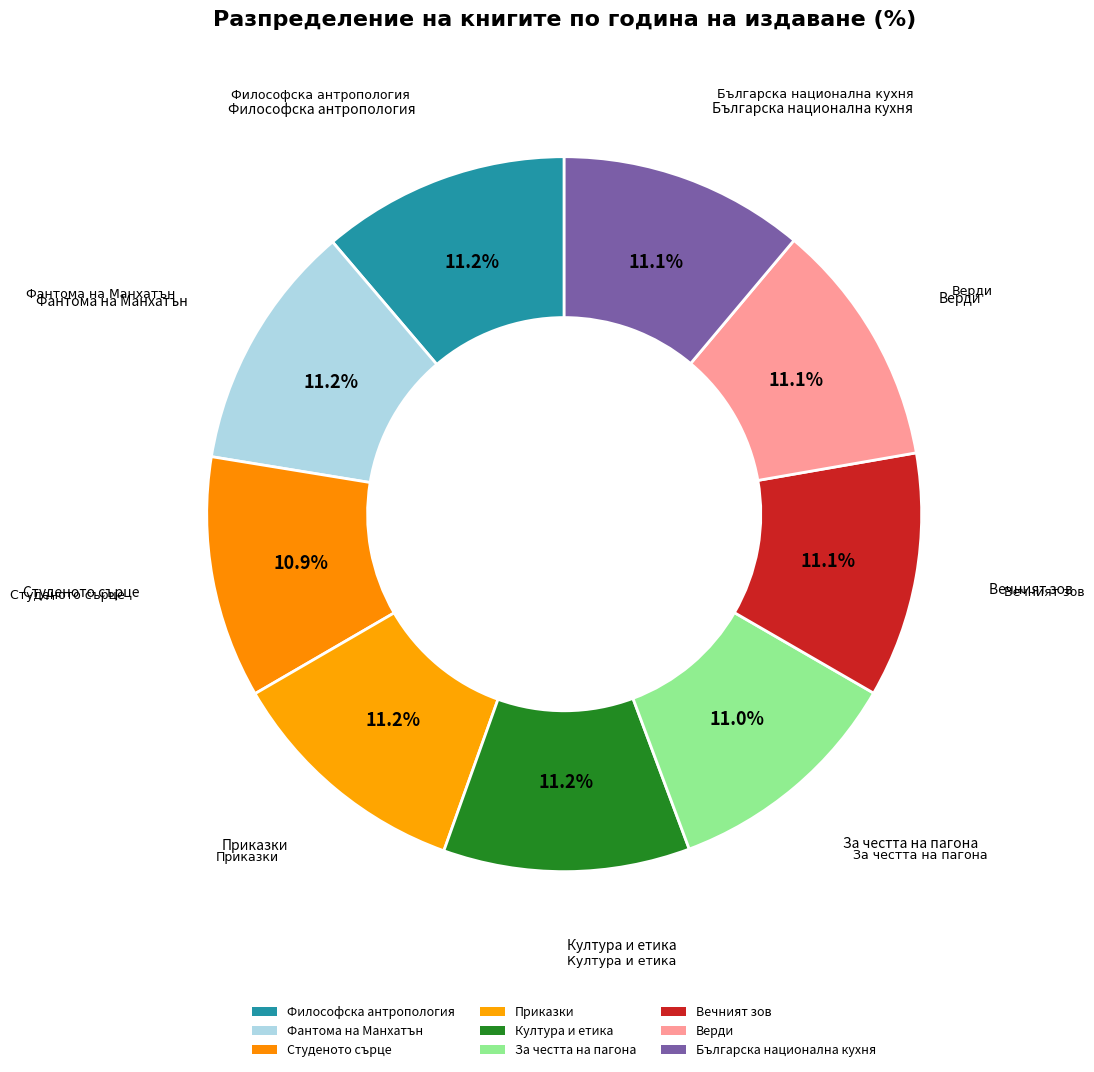

Is Приказки the majority of the pie?

No